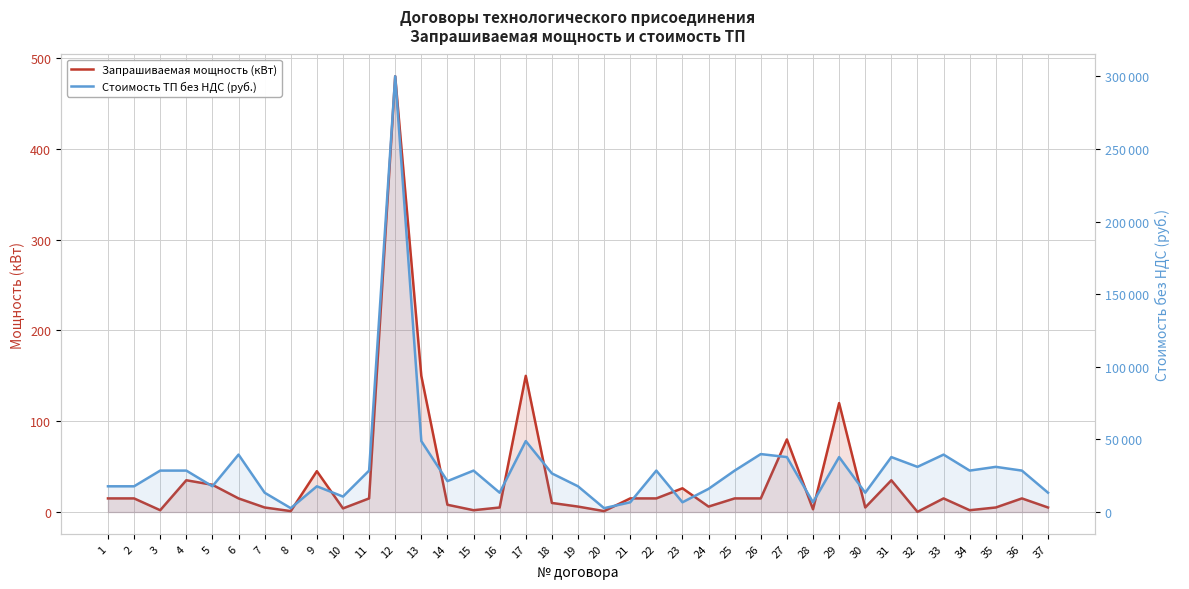

Between 35 and 7, which is larger?

35